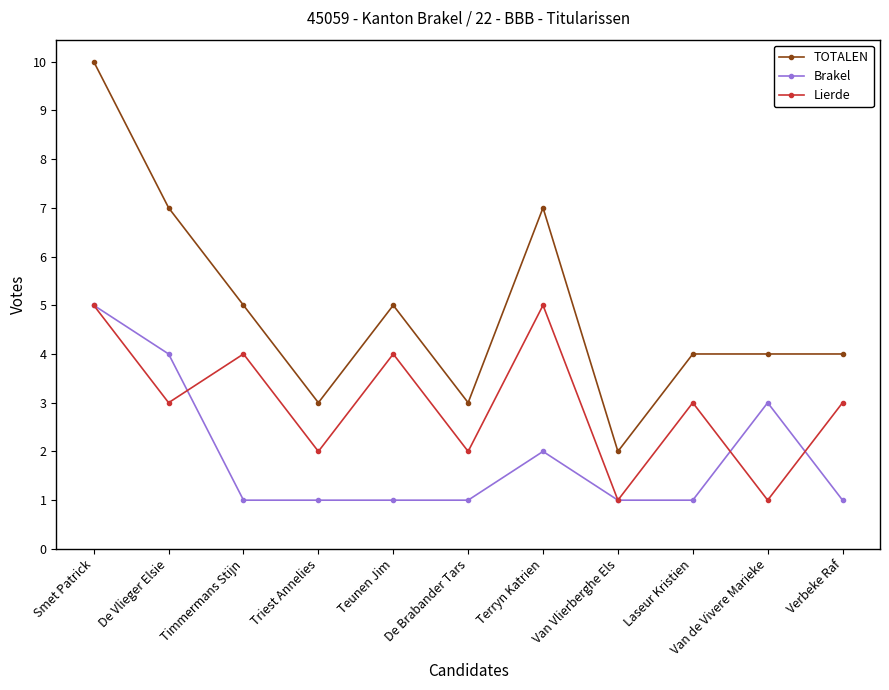

Is it true that Lierde equals 2 at Triest Annelies?

True